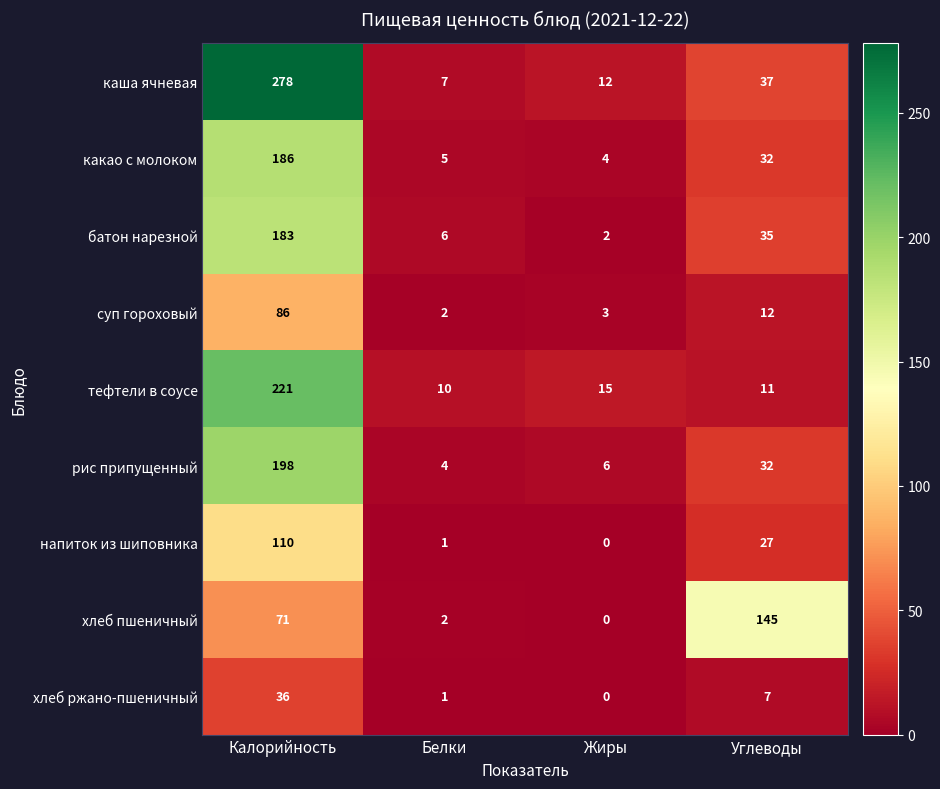

True or false: хлеб пшеничный has a value of 71 at Калорийность.

True